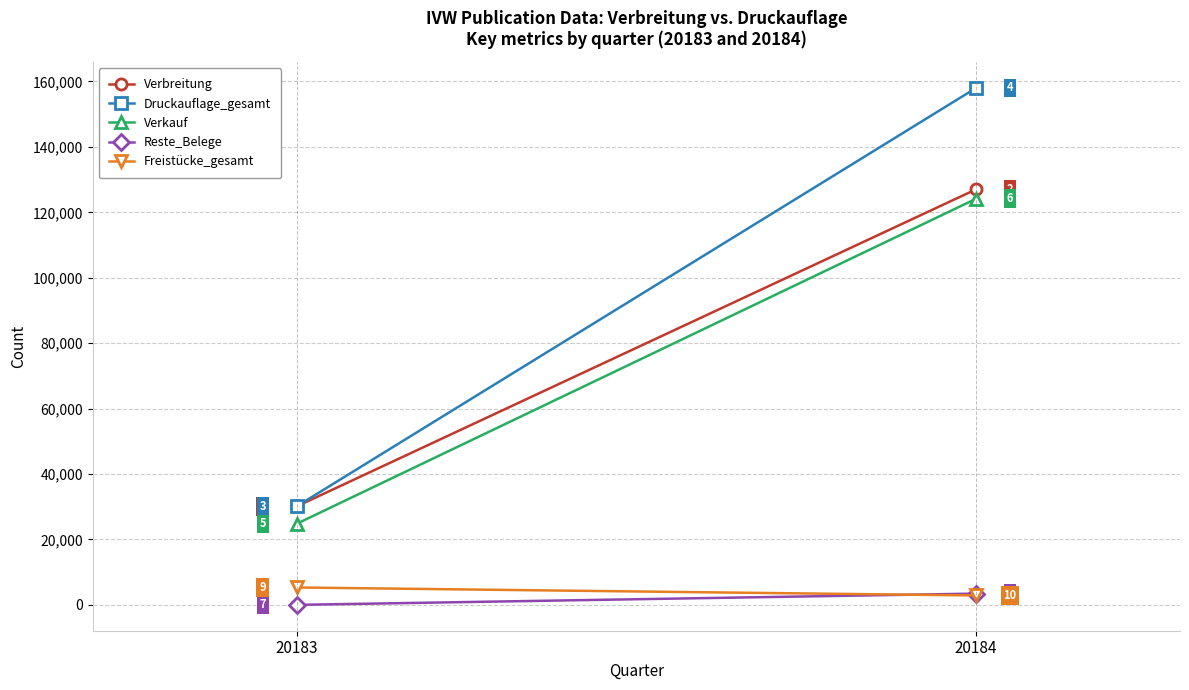

What is the value of the Verkauf point at the 1st from the left?

24769